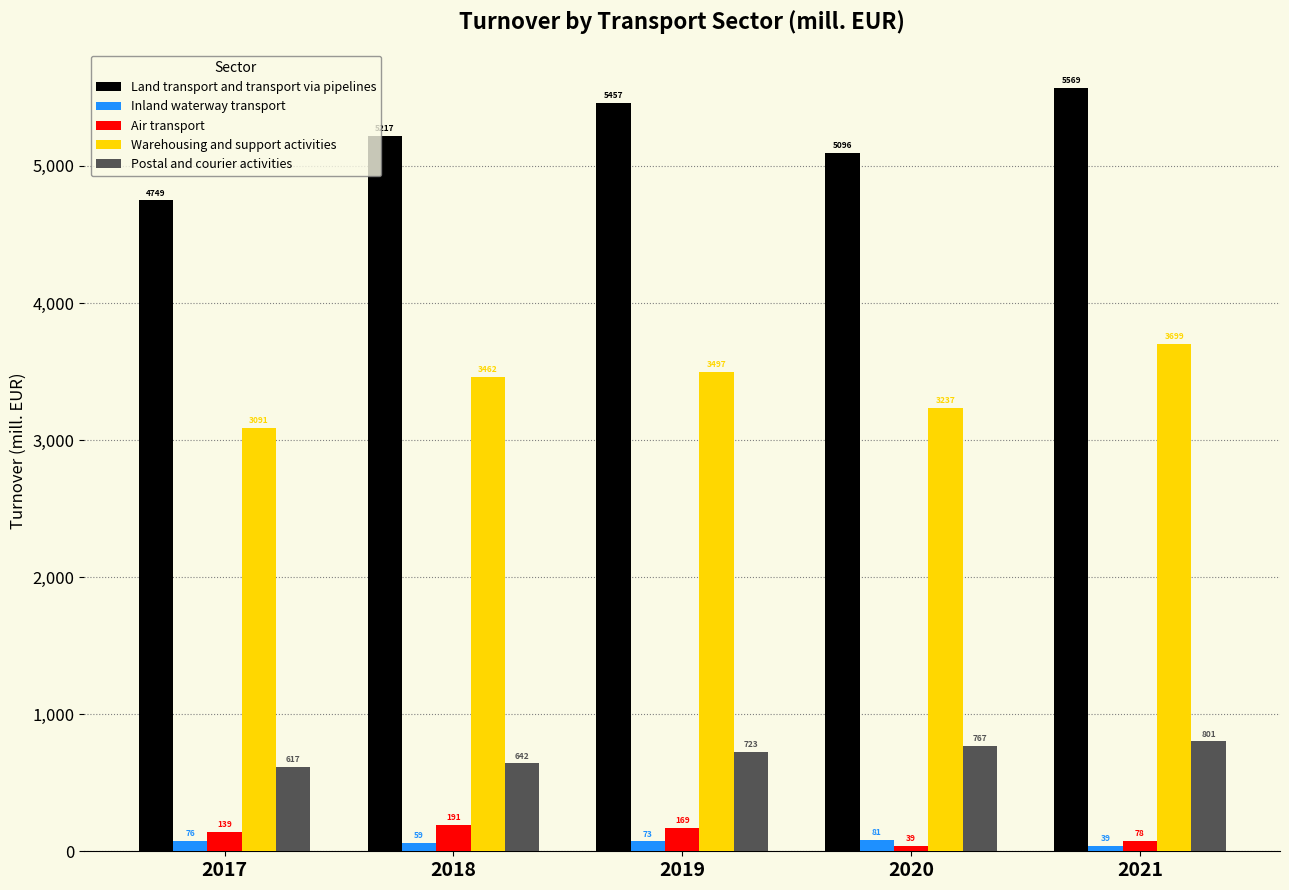

What is the sum of the Air transport values at 2020 and 2017?

178